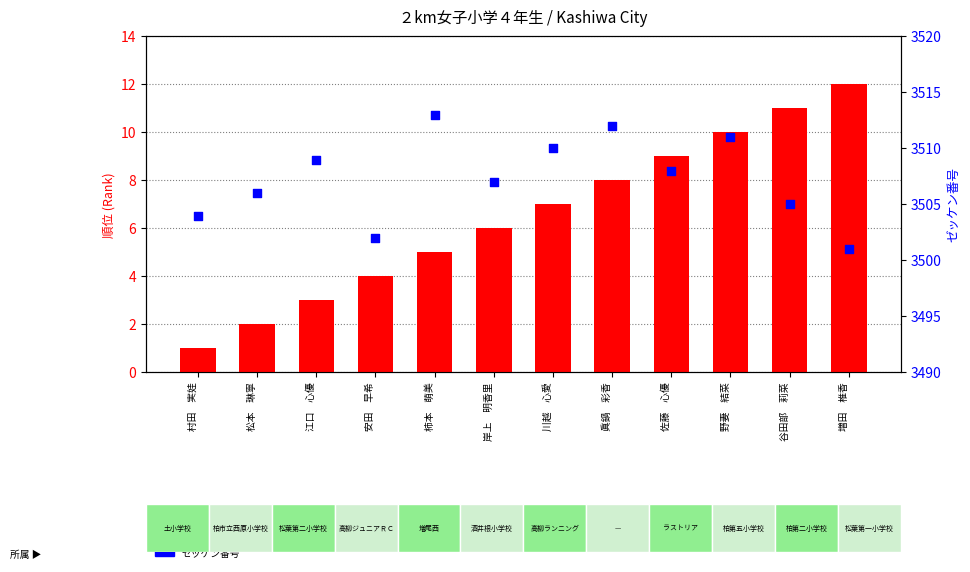

At how many categories does at least one series exceed 911?

12